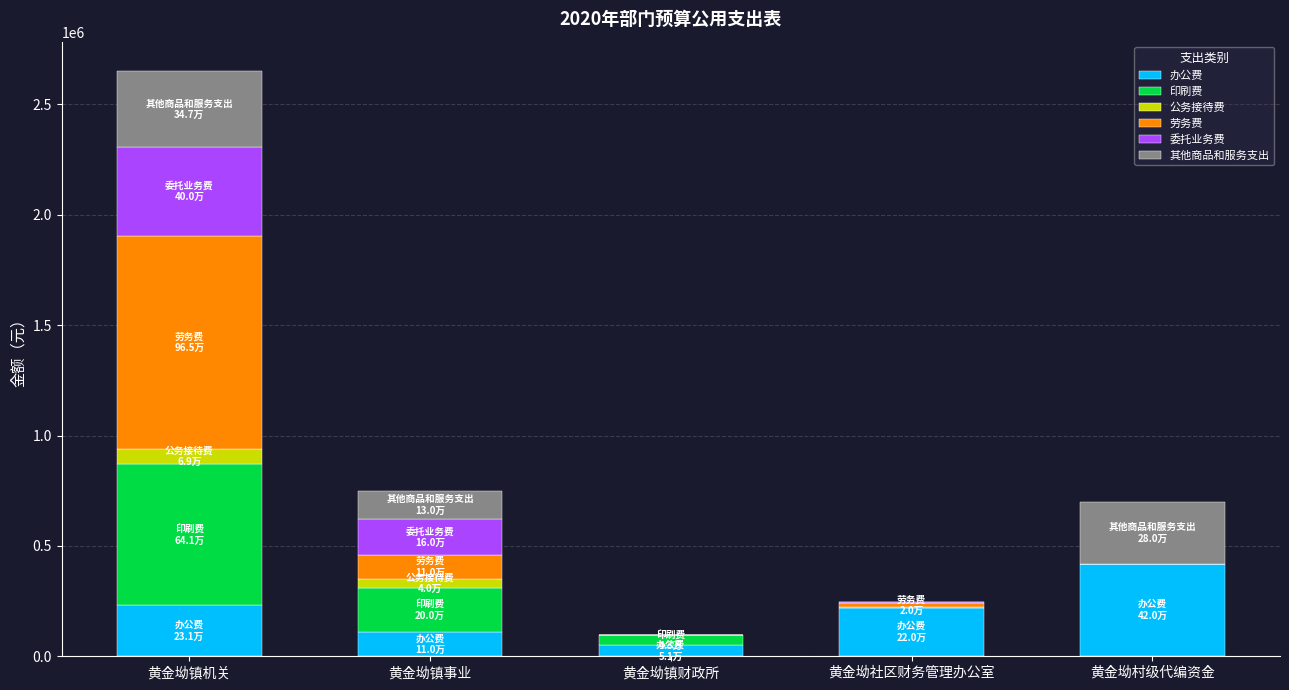

At which category is the sum across all series the highest?

黄金坳镇机关